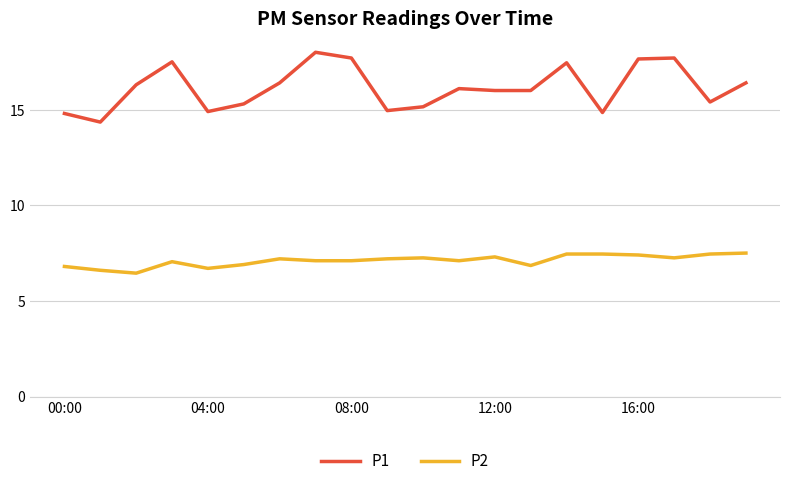

What is the maximum value shown in the chart?

18.0